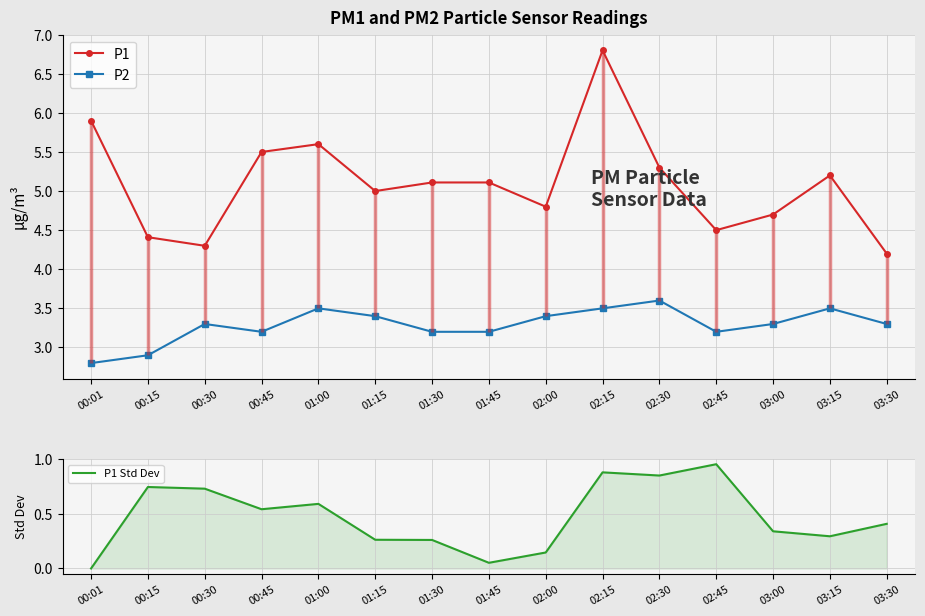

True or false: P1 Std Dev and P2 cross at least once.

False